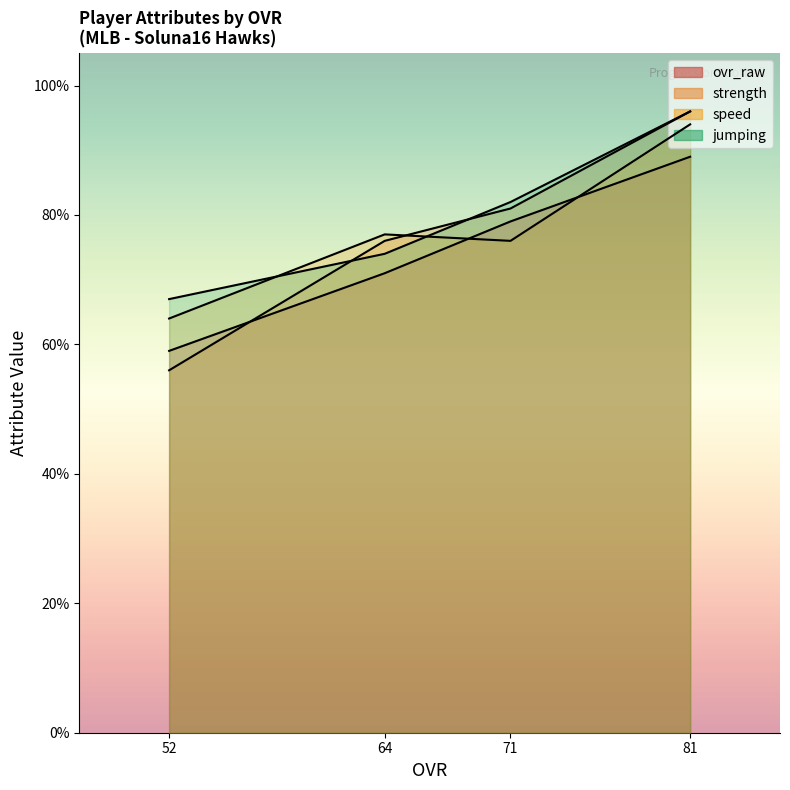

Which series ends up on top after the final intersection of strength and jumping?

jumping